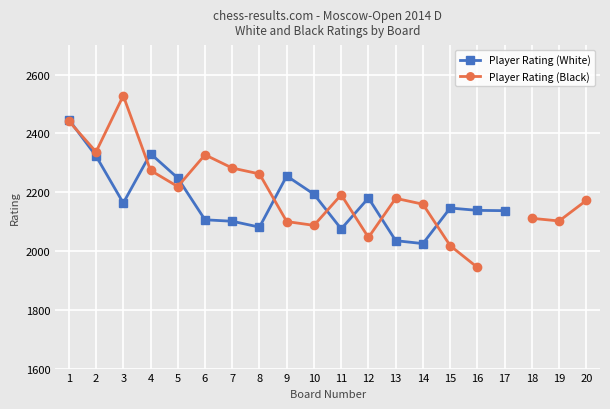

How many positive values does the Player Rating (White) series have?

17